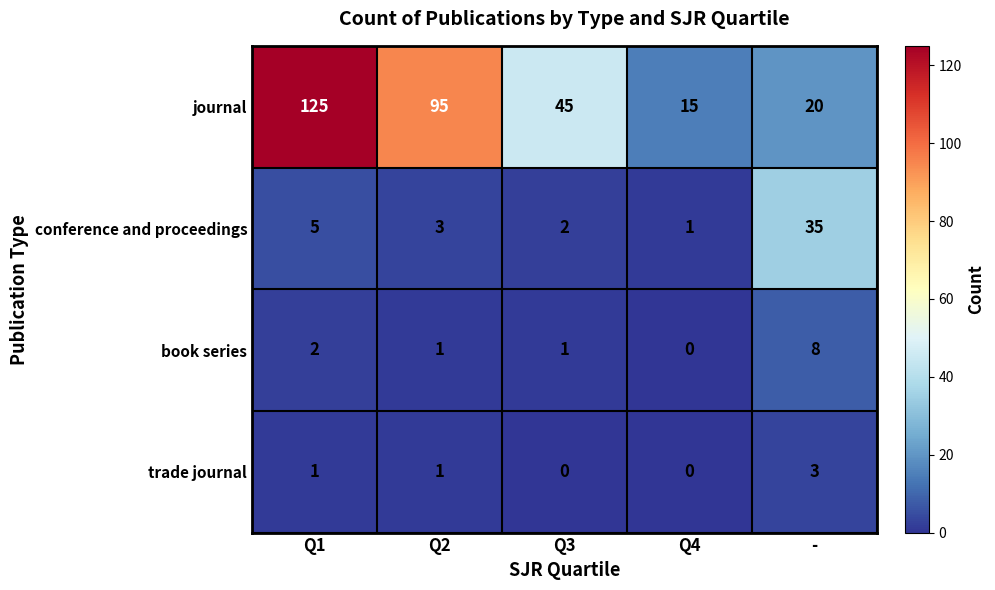

Count the number of data series in this chart.

4